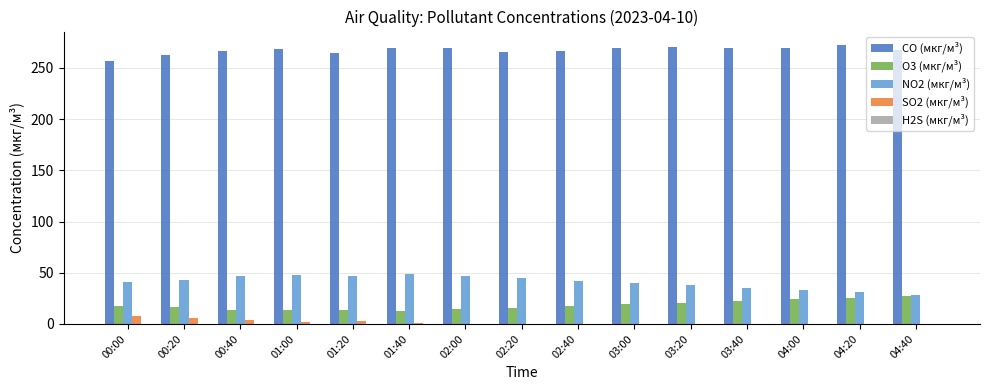

What is the greatest value displayed?

271.9